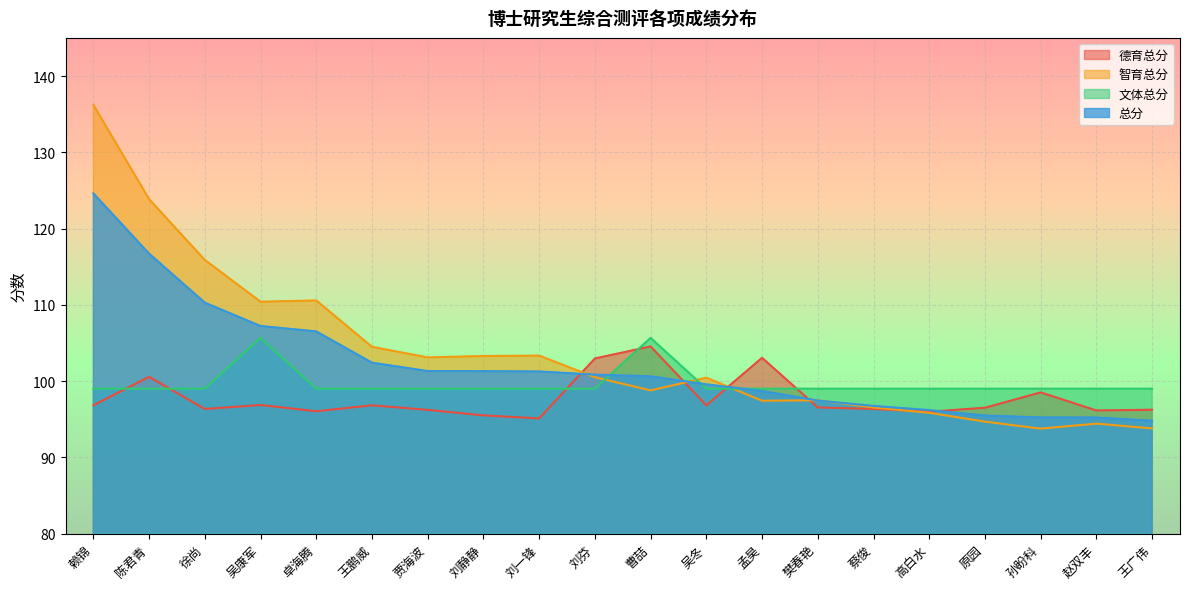

How many lines are shown in the chart?

4